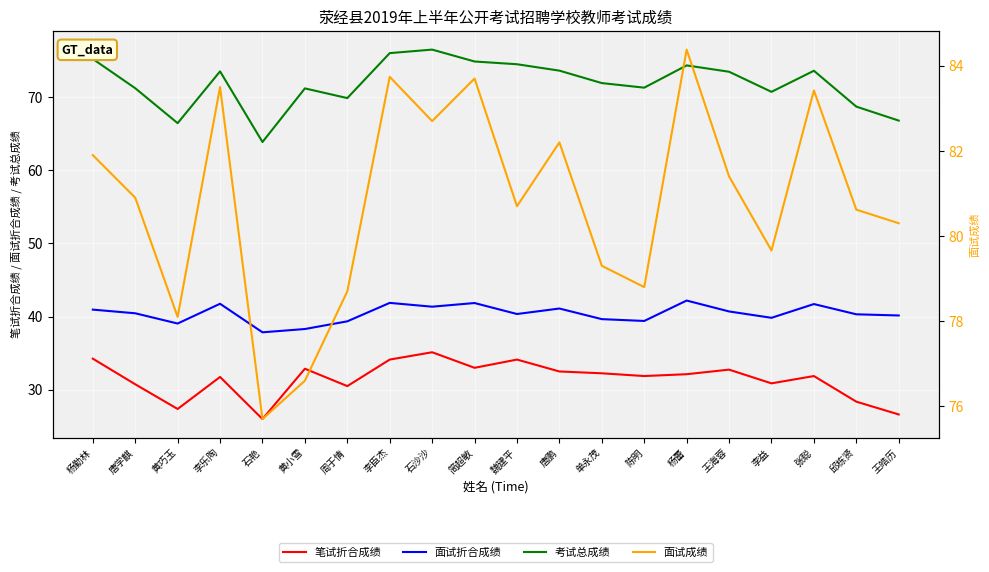

True or false: 面试成绩 and 面试折合成绩 cross at least once.

False